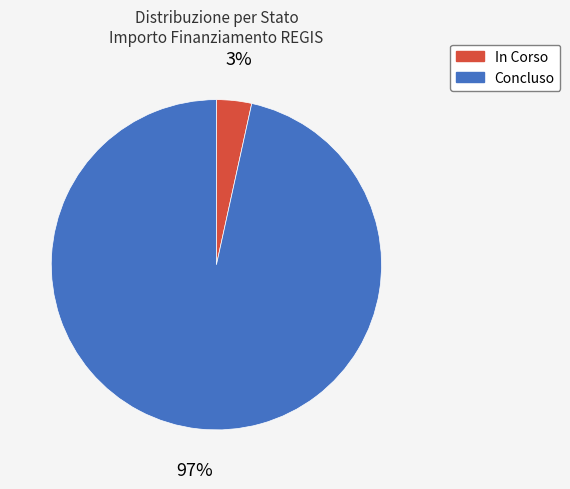

How many segments does this pie chart have?

2